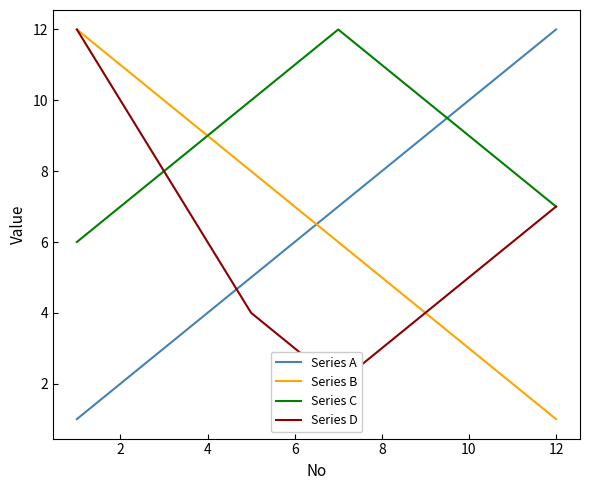

What are all the series names shown in the legend?

Series A, Series B, Series C, Series D